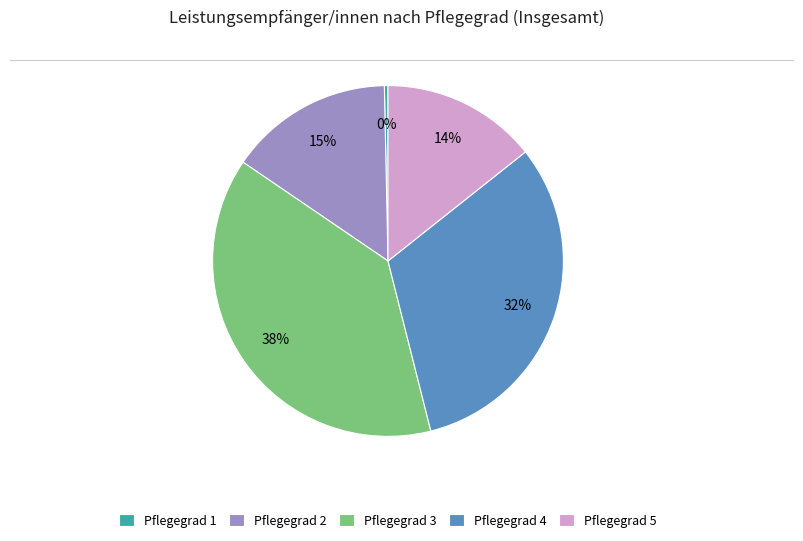

Rank the categories by value from lowest to highest.

Pflegegrad 1, Pflegegrad 5, Pflegegrad 2, Pflegegrad 4, Pflegegrad 3